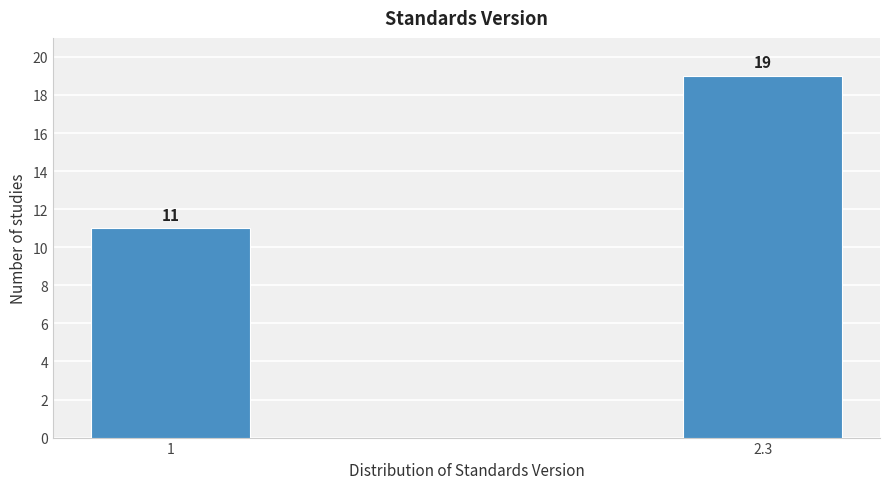

Reading right to left, transcribe all the data shown in this chart.

19	11